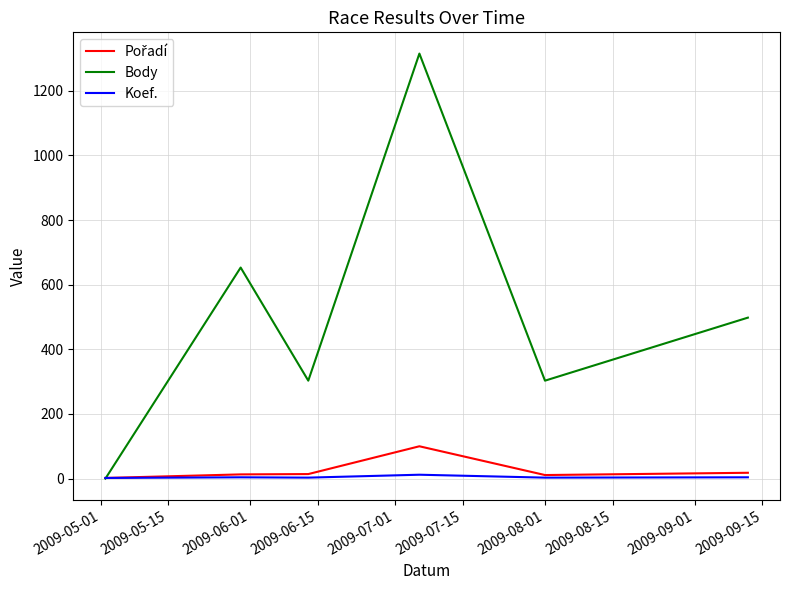

What is the highest value of the Body series?

1315